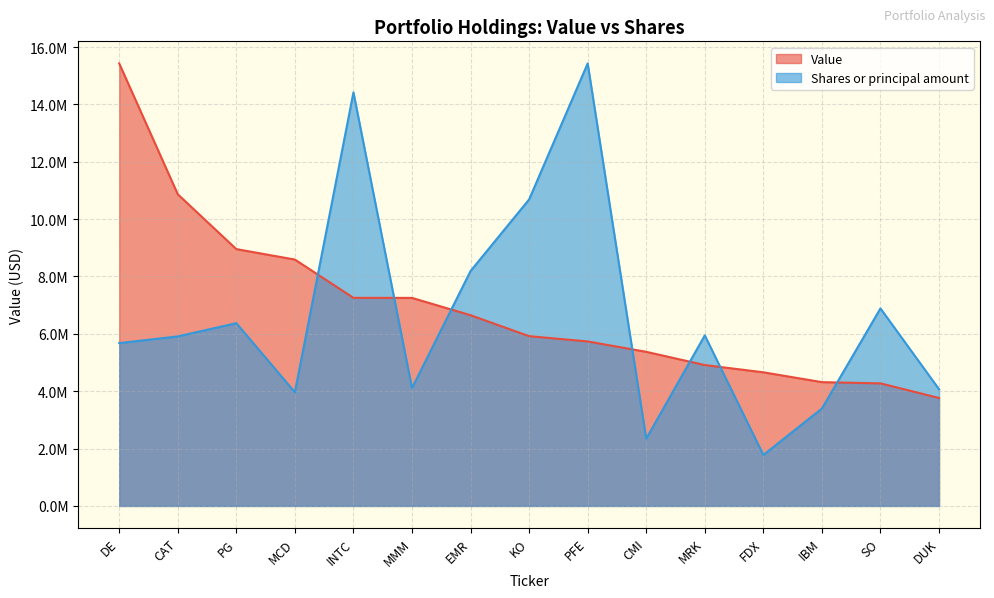

What is the value of the Shares or principal amount point at the 12th from the left?

1776729.3